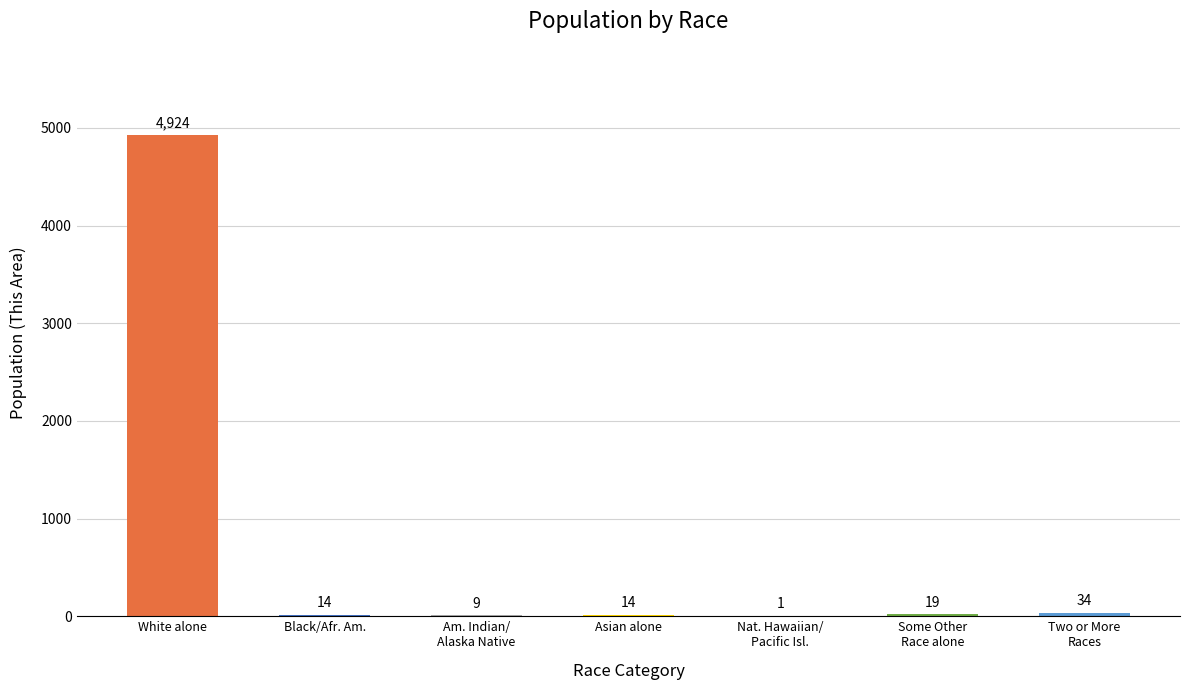

At which label is the value closest to 2462?

Two or More
Races